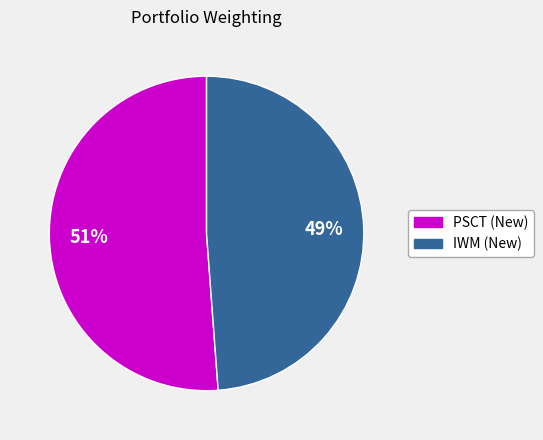

To the nearest percent, what is the average slice percentage?

50%